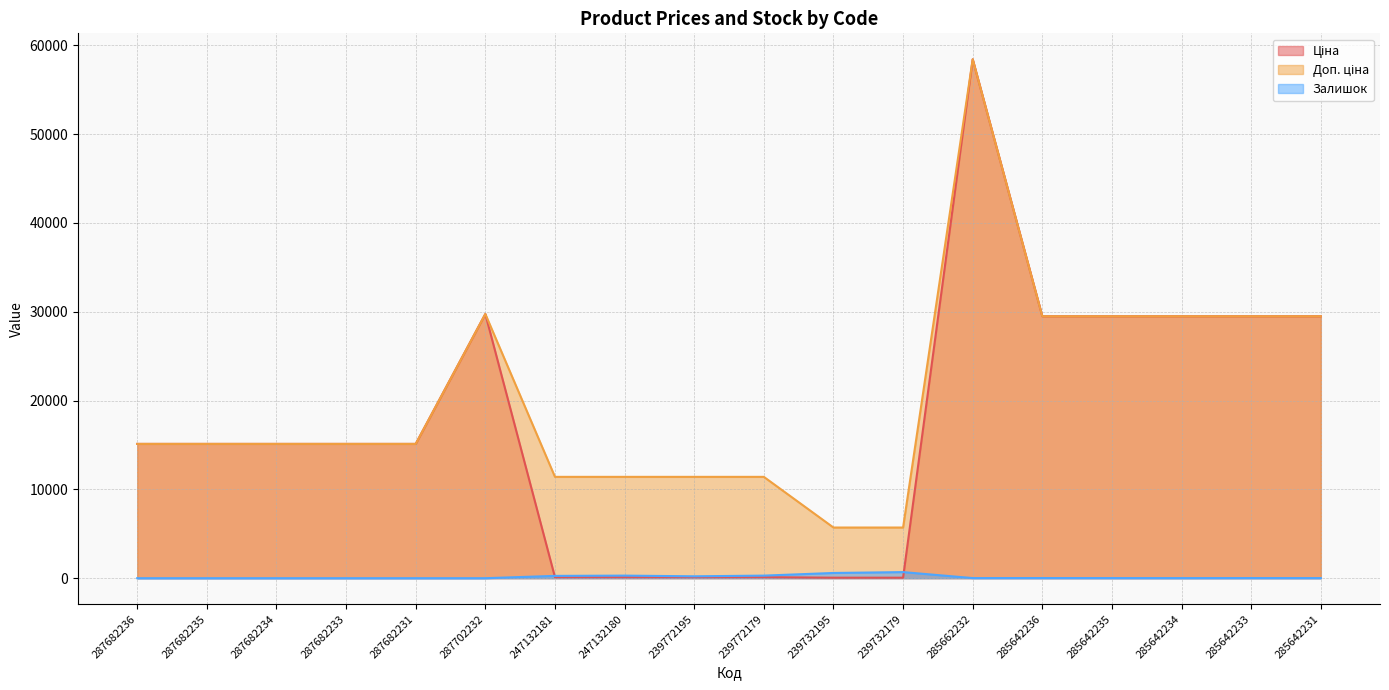

Which series changed the most between 247132181 and 239732179?

Доп. ціна